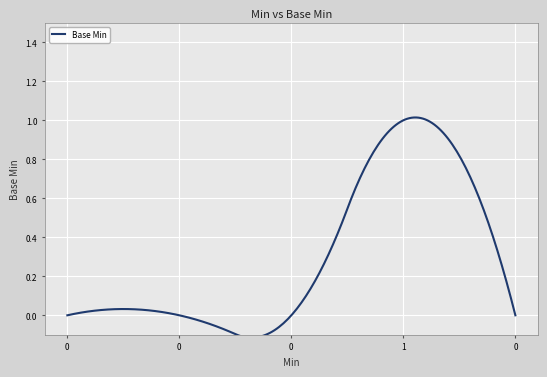

How many lines are shown in the chart?

1